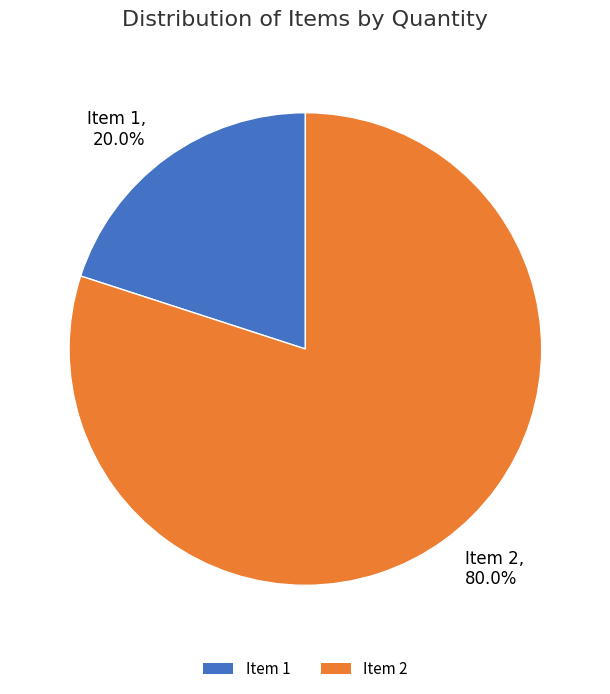

Which has a higher value, Item 1, 20.0% or Item 2, 80.0%?

Item 2, 80.0%